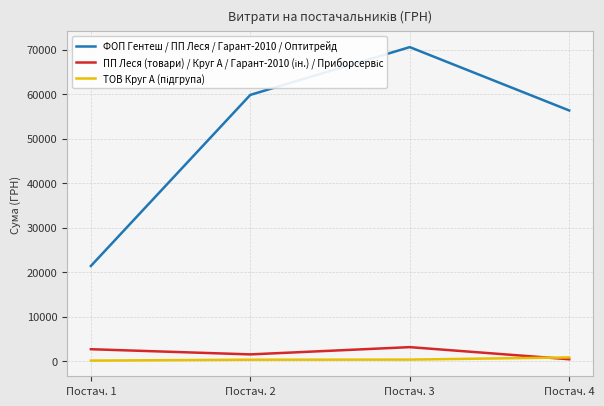

The value of ФОП Гентеш / ПП Леся / Гарант-2010 / Оптитрейд at Постач. 4 is 56325.9. True or false?

True